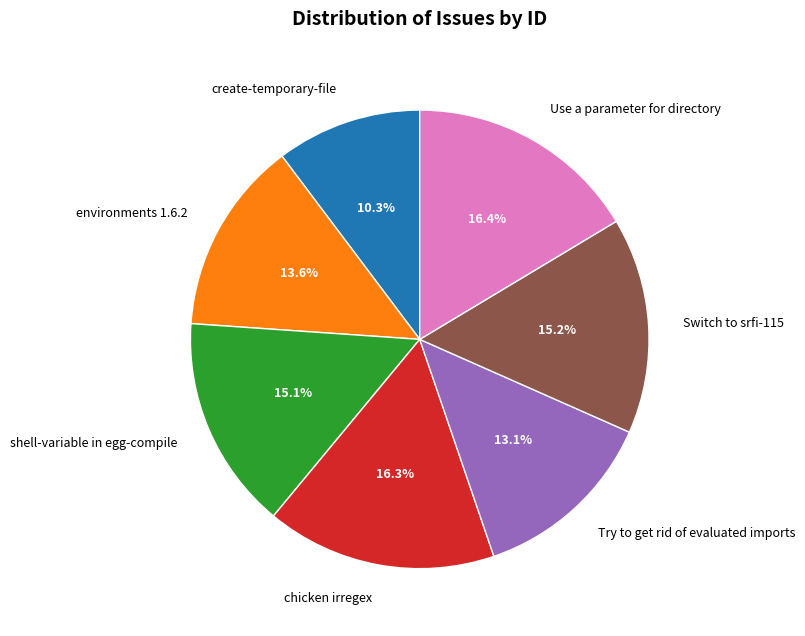

How many segments does this pie chart have?

7